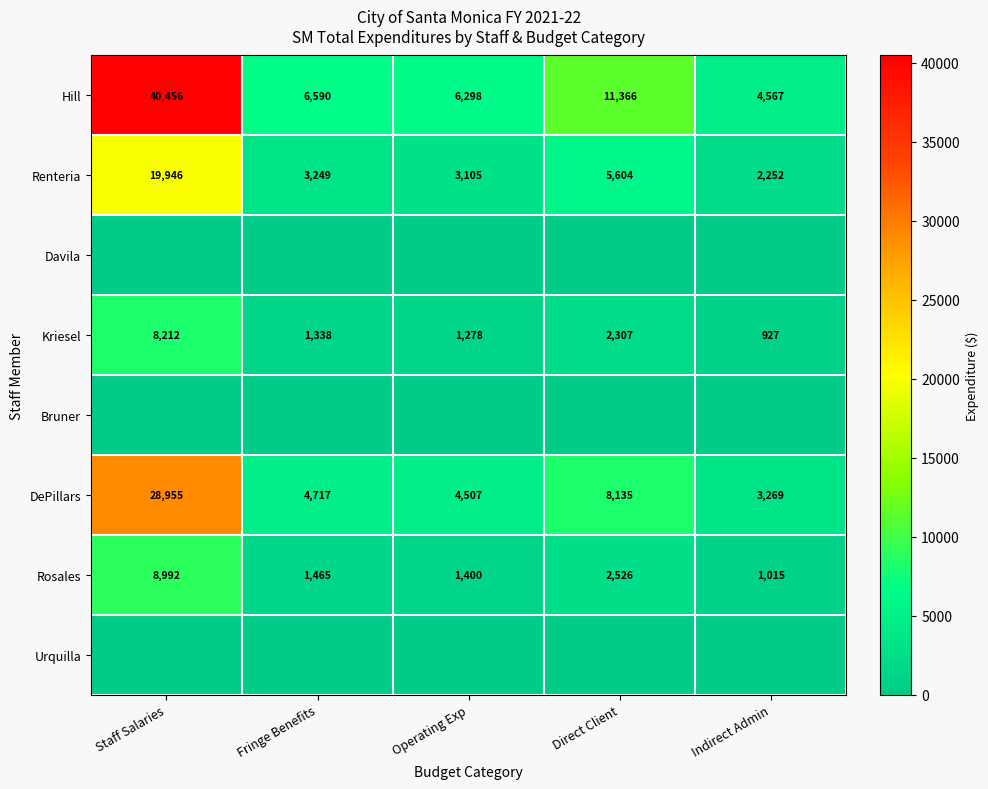

What is the maximum value for DePillars?

28955